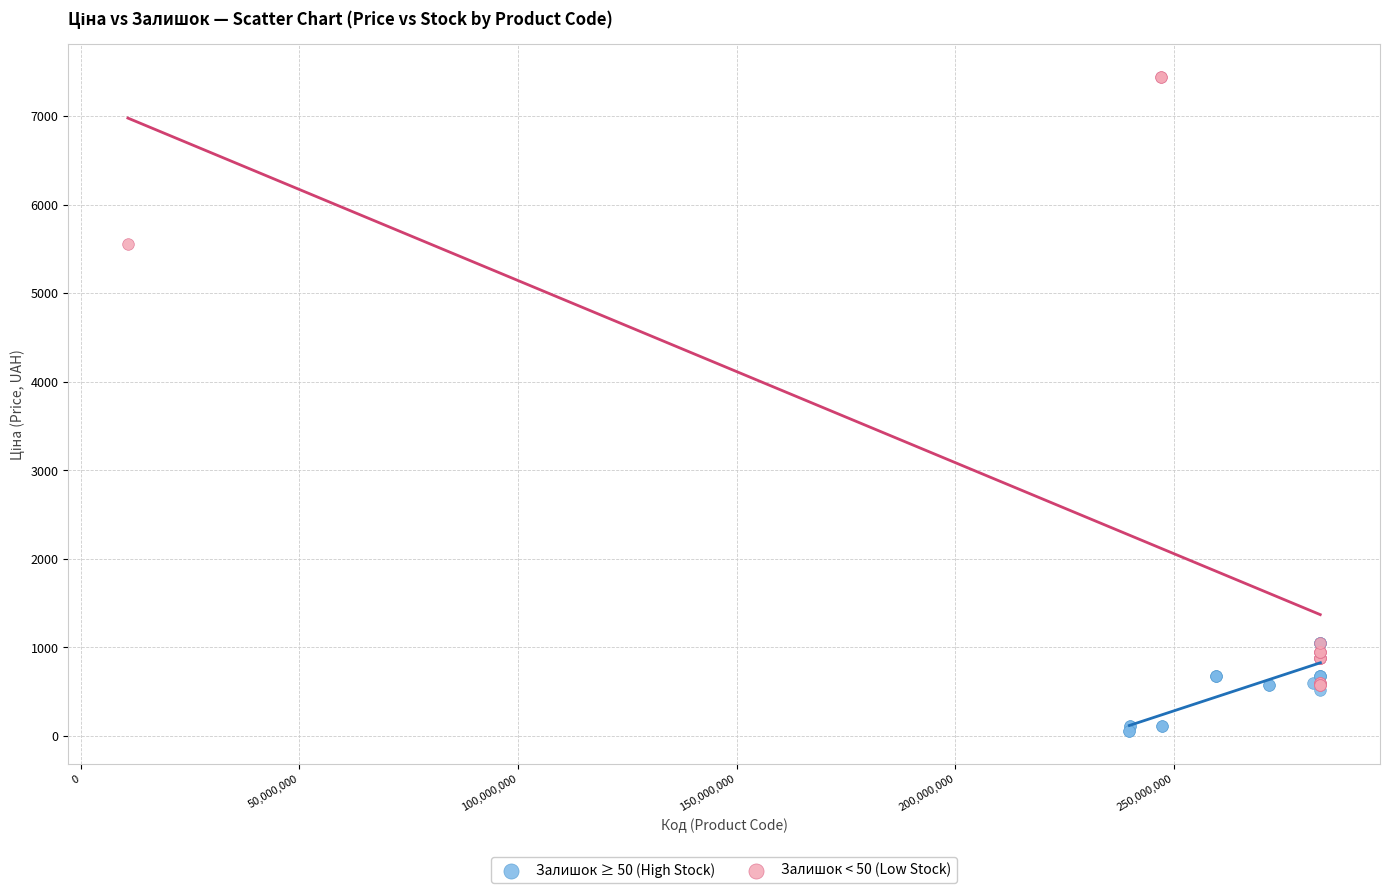

Which series contains the highest Y value?

Залишок < 50 (Low Stock)